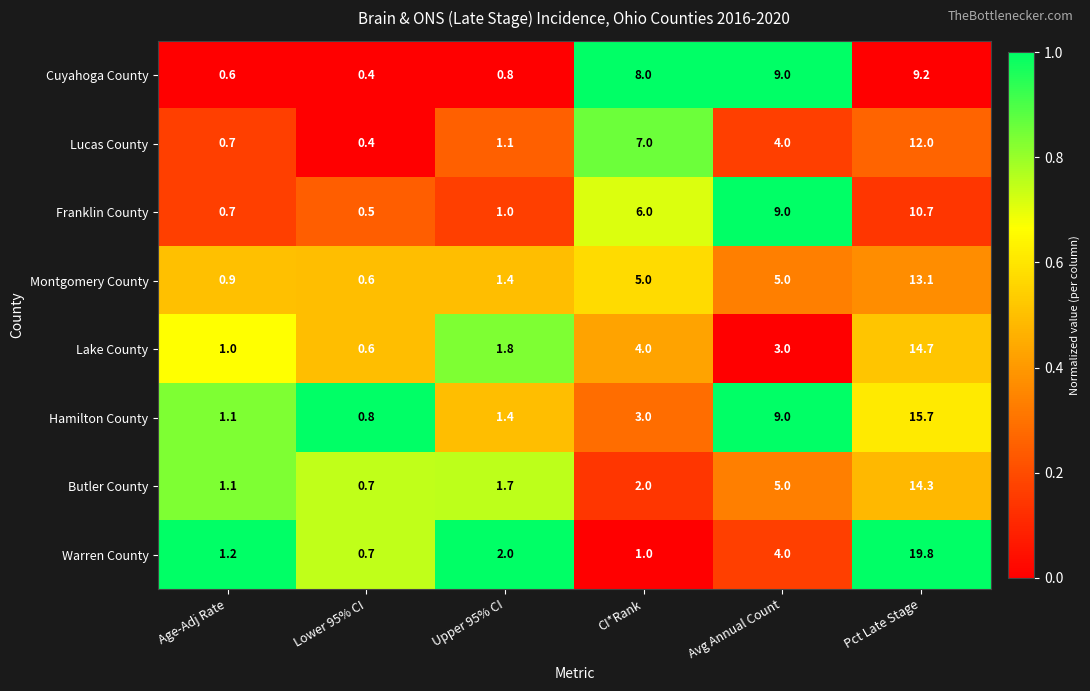

The Franklin County series shows 0.7 at Age-Adj Rate. True or false?

True